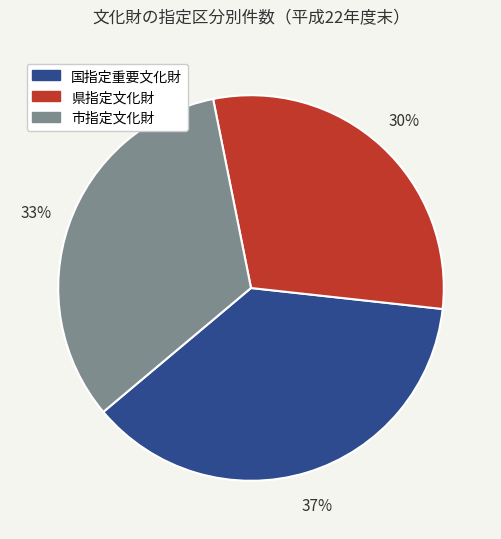

To the nearest percent, what is the difference between the 県指定文化財 and 国指定重要文化財 slice percentages?

7%